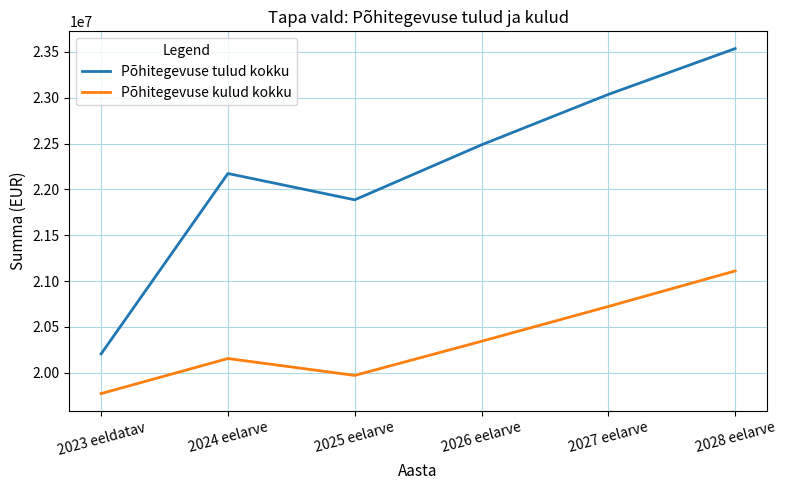

What position from the left is 2025 eelarve?

3